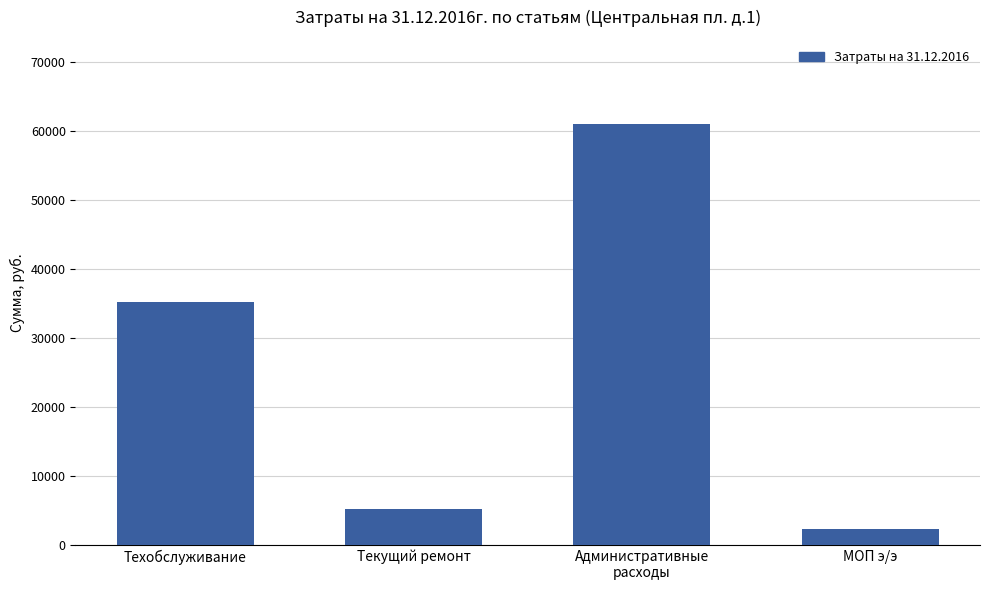

The chart shows a value of 61000.0 at Административные
расходы. True or false?

True